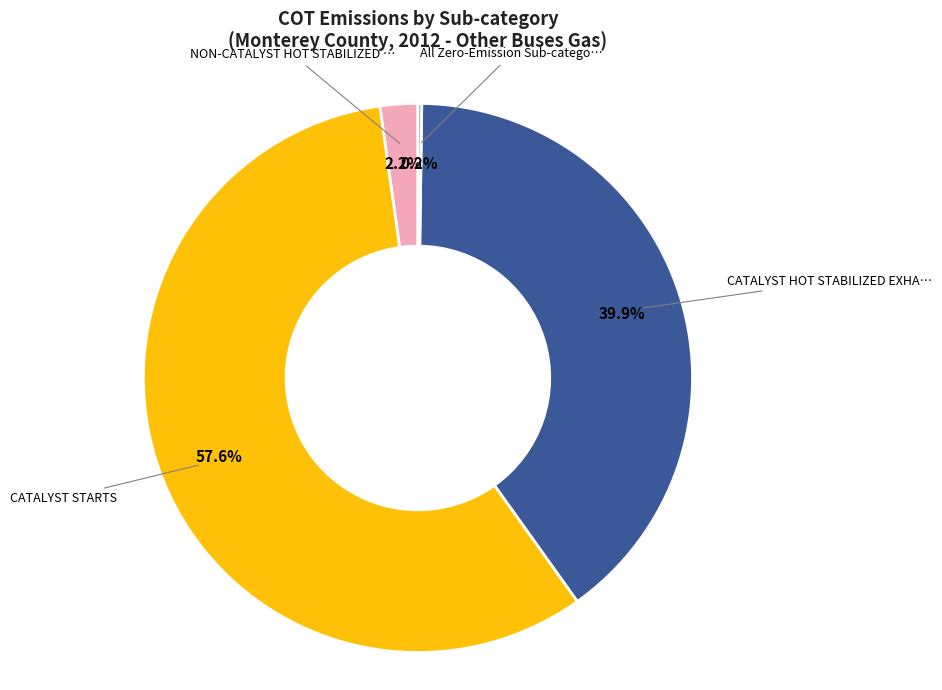

Is there a majority slice in this chart?

Yes